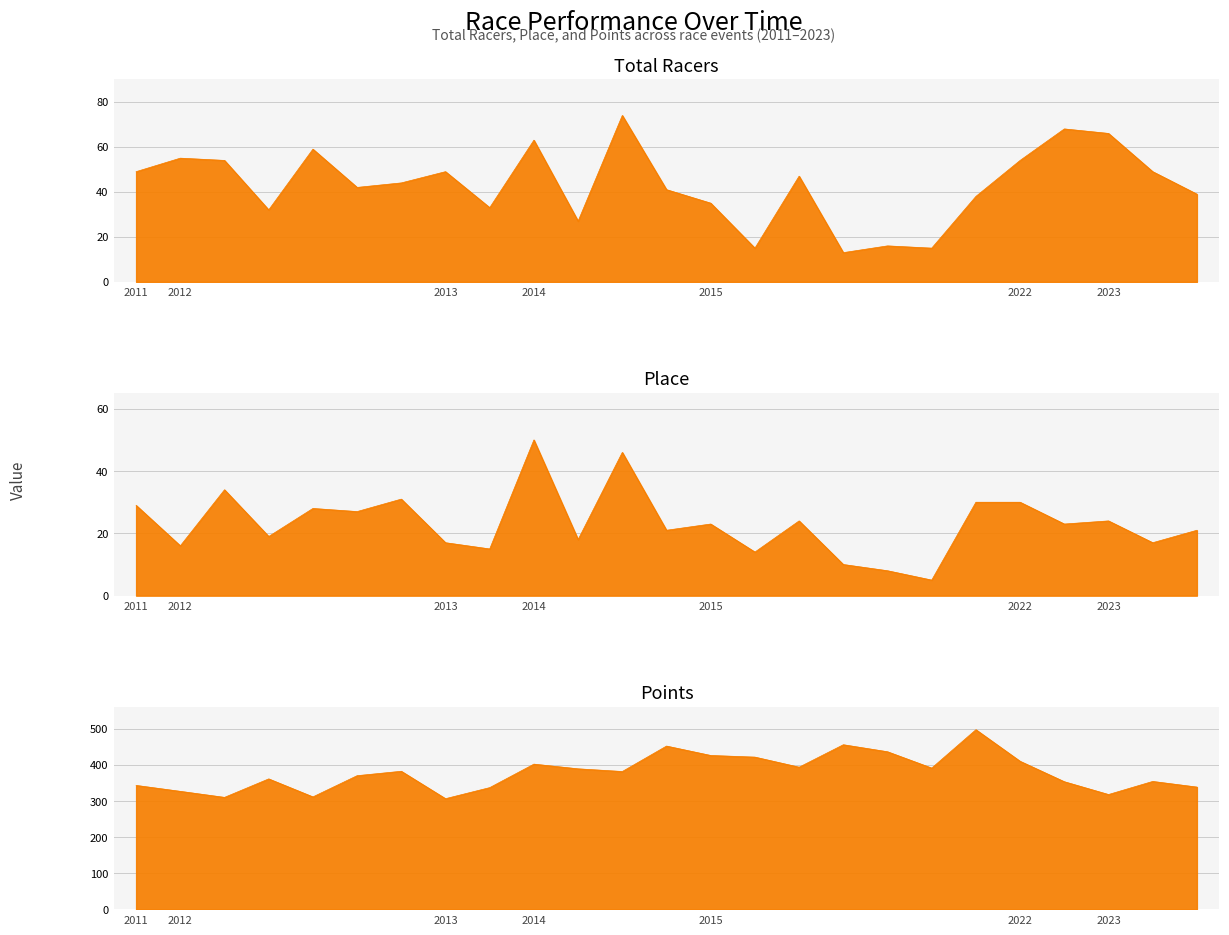

True or false: Place and Total Racers cross at least once.

False